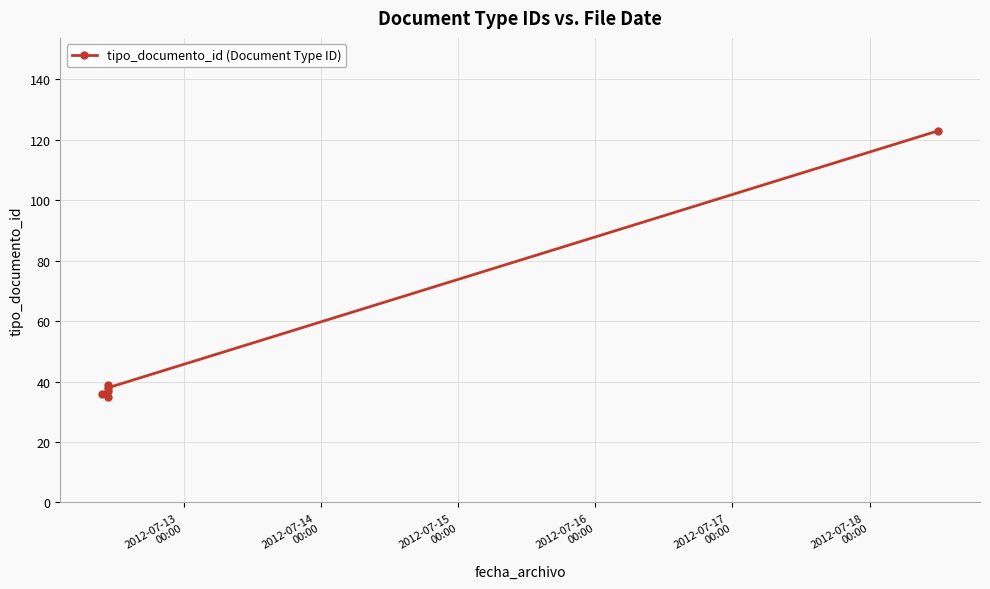

What is the maximum value shown in the chart?

123